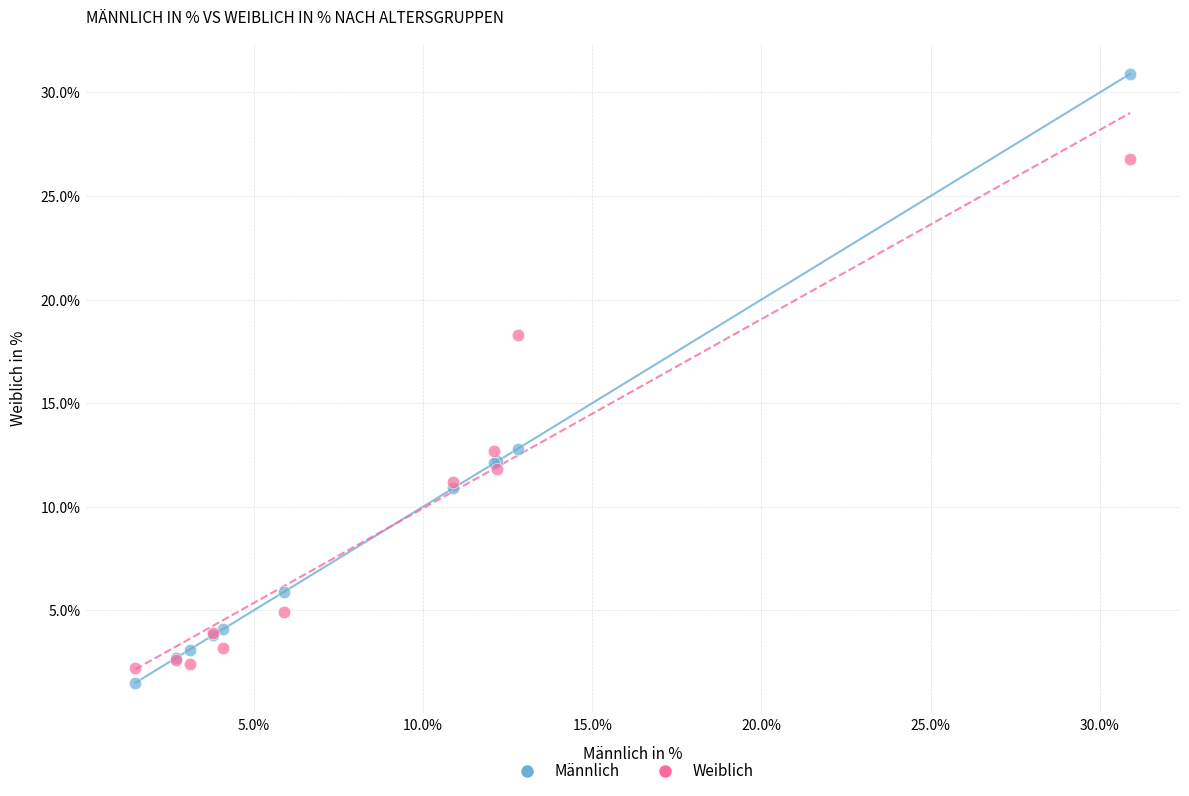

What is the X range (max minus min) for the scatter plot?

29.4